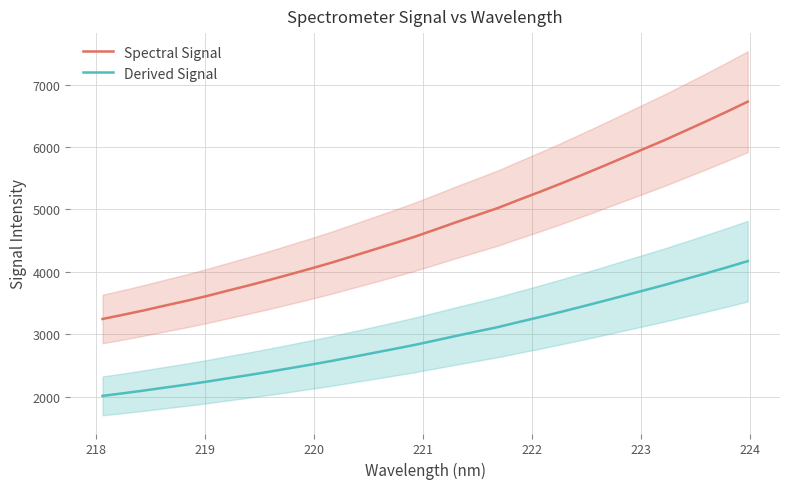

List the series in order of their overall mean, lowest first.

Derived Signal, Spectral Signal